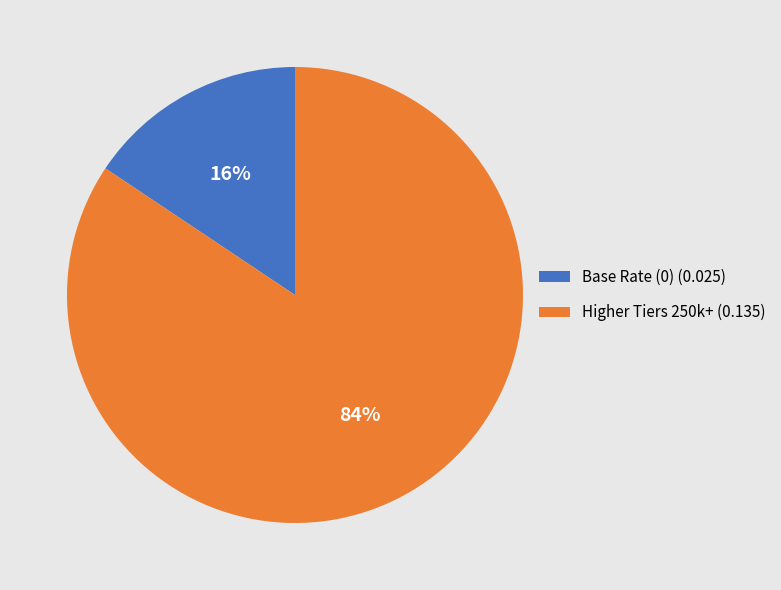

Is it true that Higher Tiers 250k+ (0.135) is 84% of the pie?

True